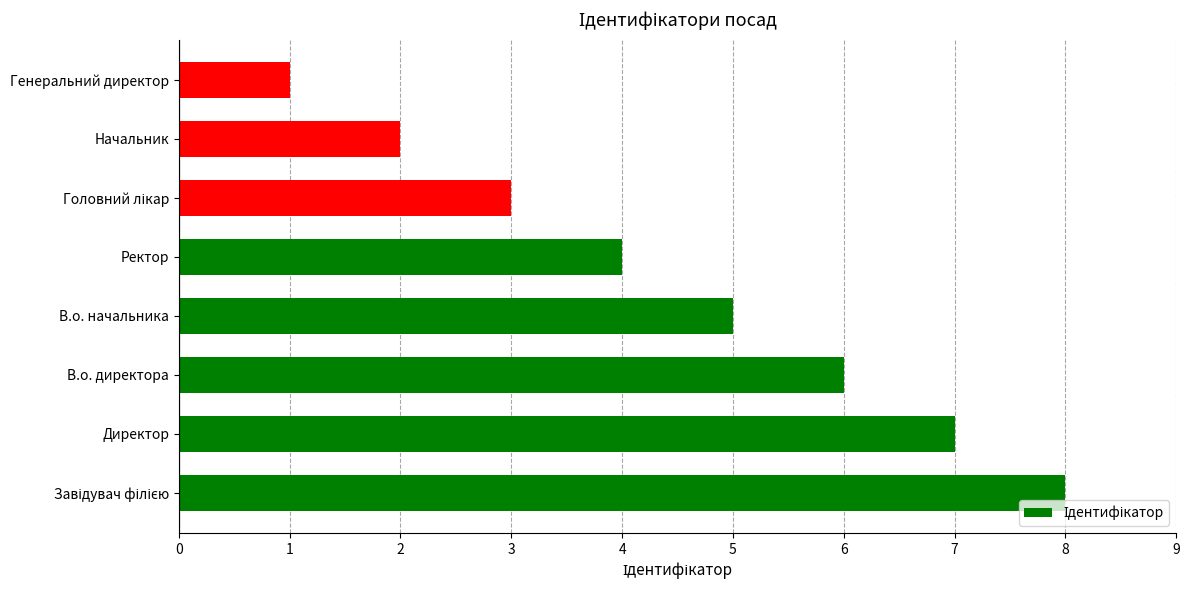

What is the maximum value shown in the chart?

8